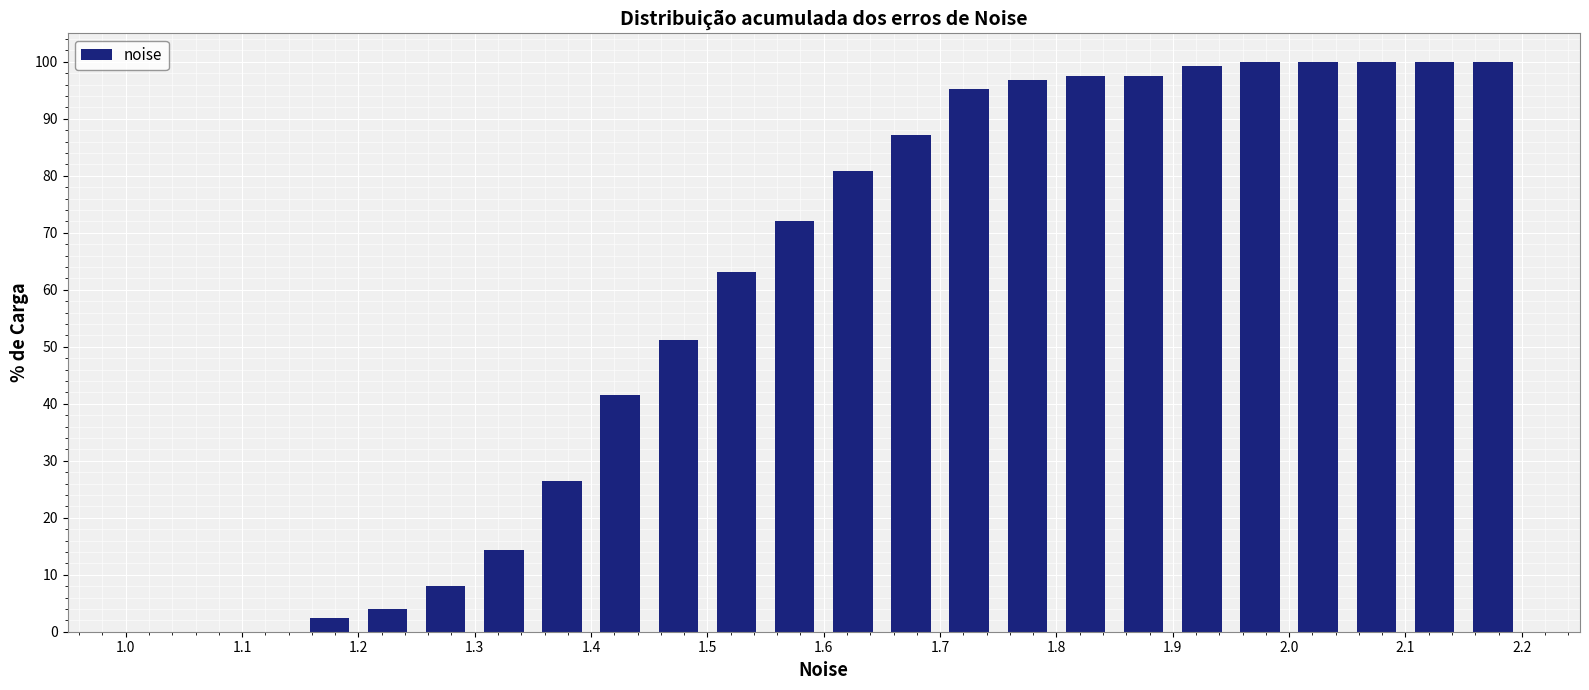

Reading left to right, list every bar in this chart as the range it spans on the x-axis followed by its height. The values are not printed on the chart, so give them approximately, as read against the axis.

1.00 to 1.05: 0
1.05 to 1.10: 0
1.10 to 1.15: 0
1.15 to 1.20: 2
1.20 to 1.25: 4
1.25 to 1.30: 8
1.30 to 1.35: 14
1.35 to 1.40: 26
1.40 to 1.45: 42
1.45 to 1.50: 51
1.50 to 1.55: 63
1.55 to 1.60: 72
1.60 to 1.65: 81
1.65 to 1.70: 87
1.70 to 1.75: 95
1.75 to 1.80: 97
1.80 to 1.85: 98
1.85 to 1.90: 98
1.90 to 1.95: 99
1.95 to 2.00: 100
2.00 to 2.05: 100
2.05 to 2.10: 100
2.10 to 2.15: 100
2.15 to 2.20: 100